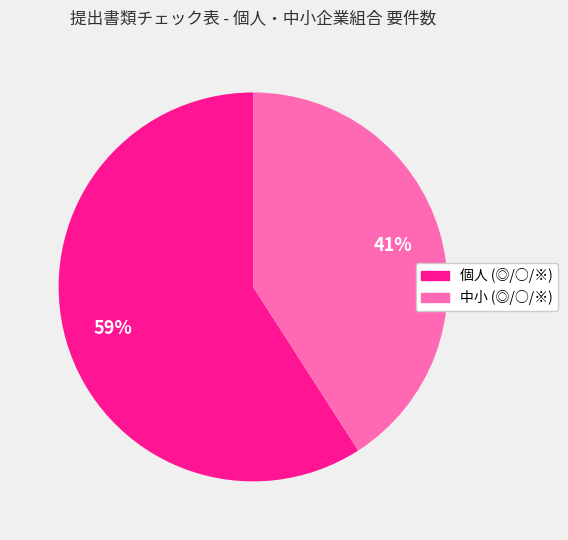

Is there any slice that represents more than half of the pie?

Yes